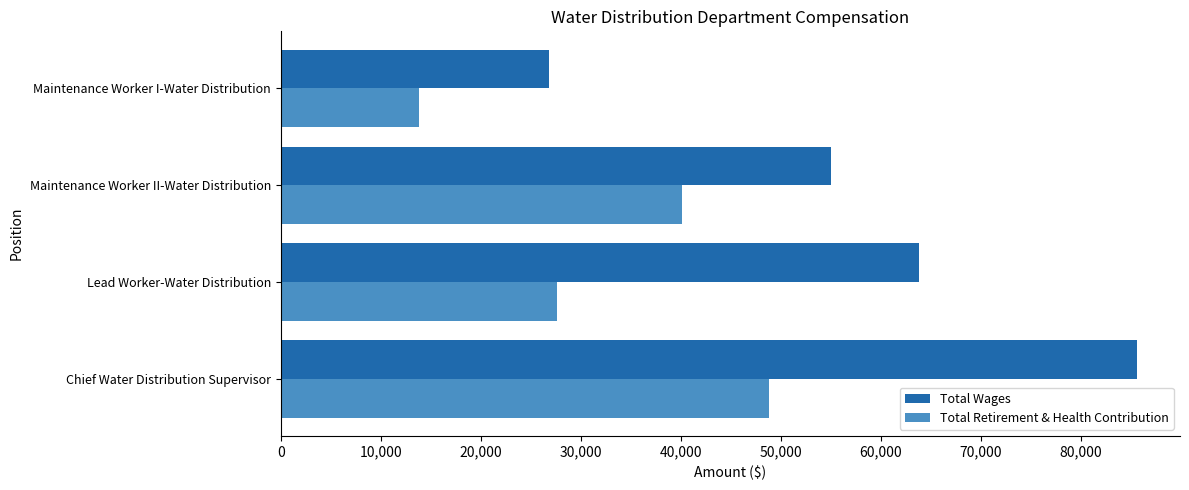

At which label is Total Retirement & Health Contribution closest to 31324?

Lead Worker-Water Distribution